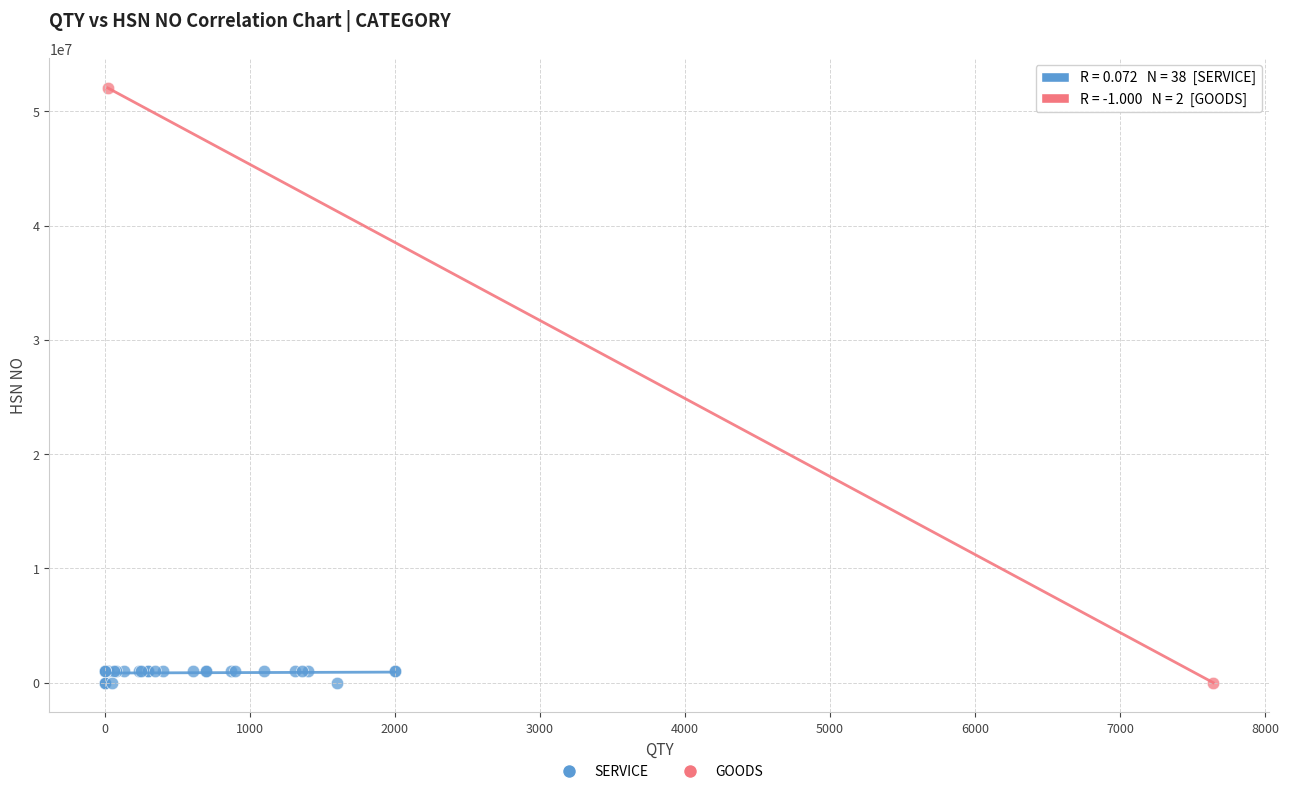

What are all the series names shown in the legend?

SERVICE, GOODS